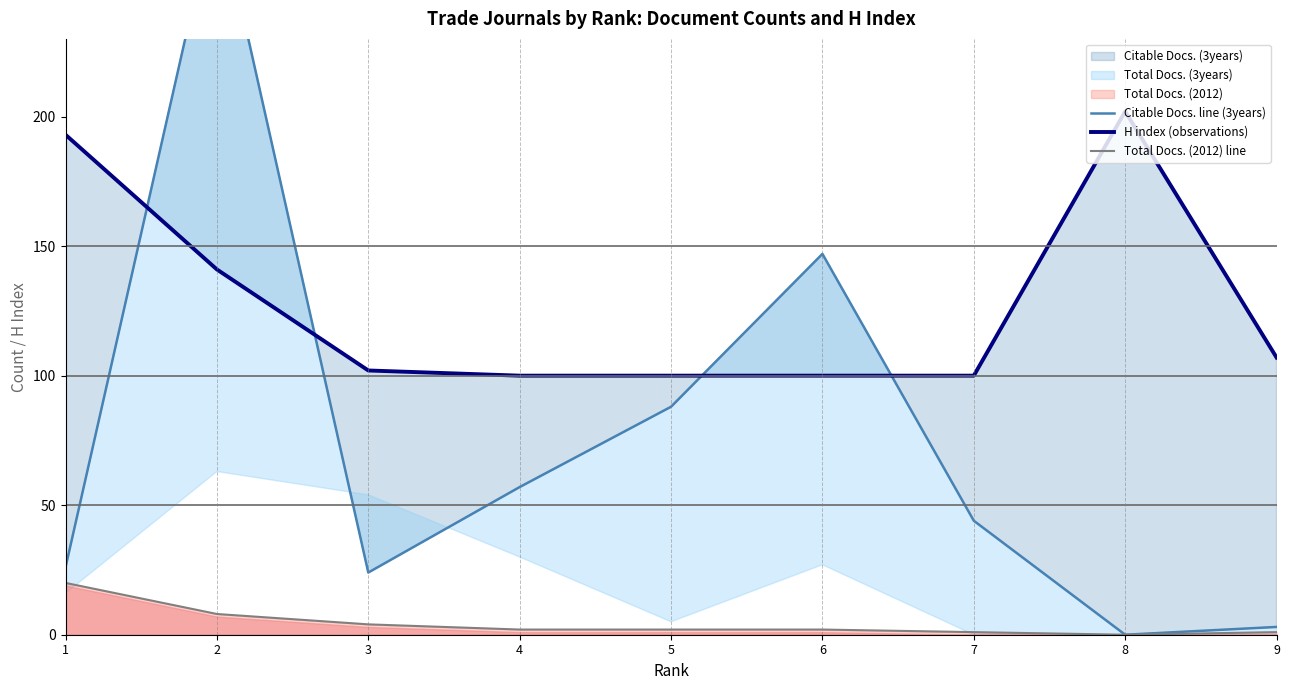

The H index (observations) series shows 66 at 7. True or false?

False